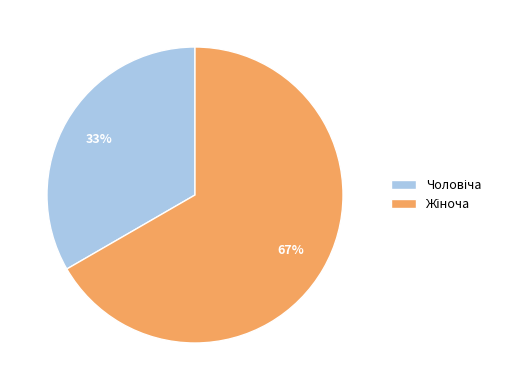

To the nearest percent, what is the average slice percentage?

50%